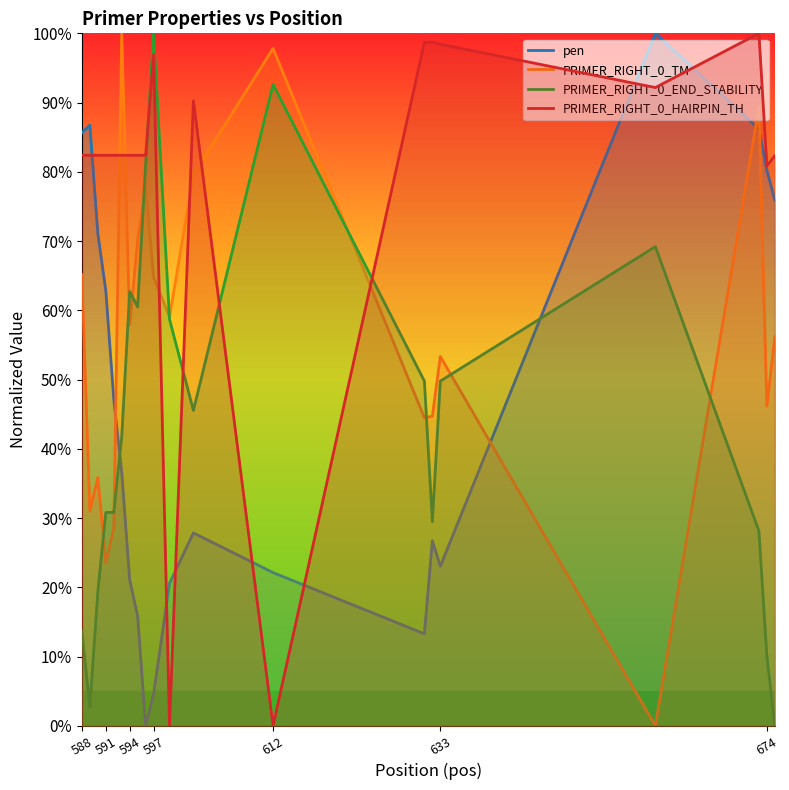

Where does the PRIMER_RIGHT_0_TM series first go above 57?

588